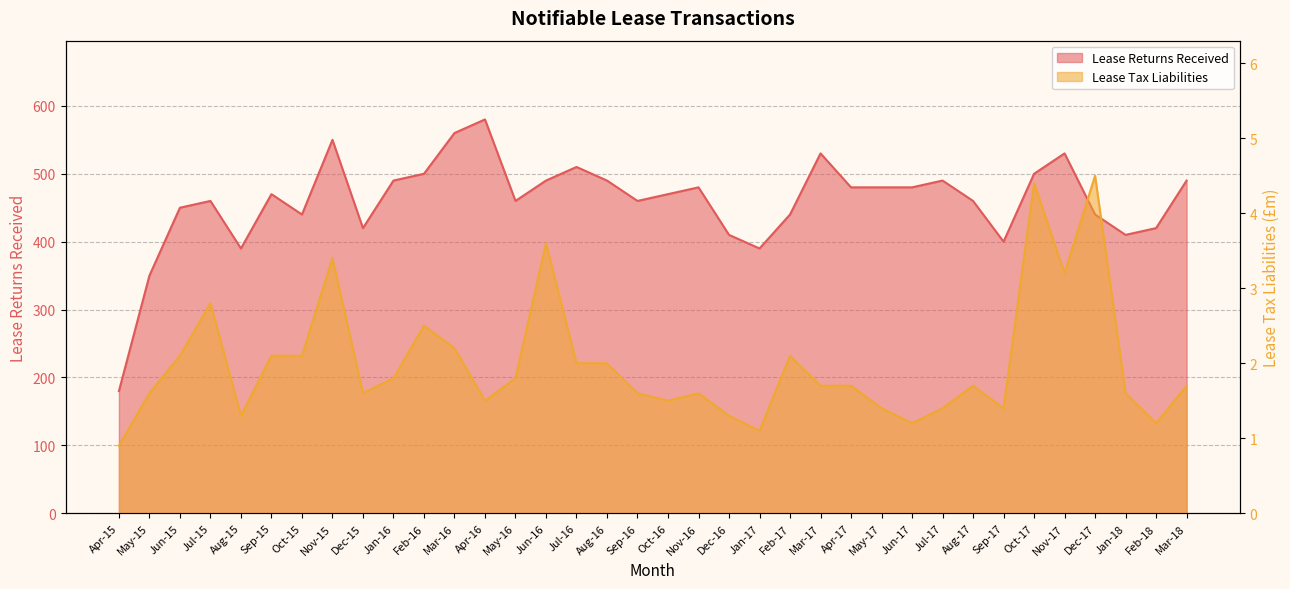

True or false: Lease Tax Liabilities and Lease Returns Received intersect in this chart.

False